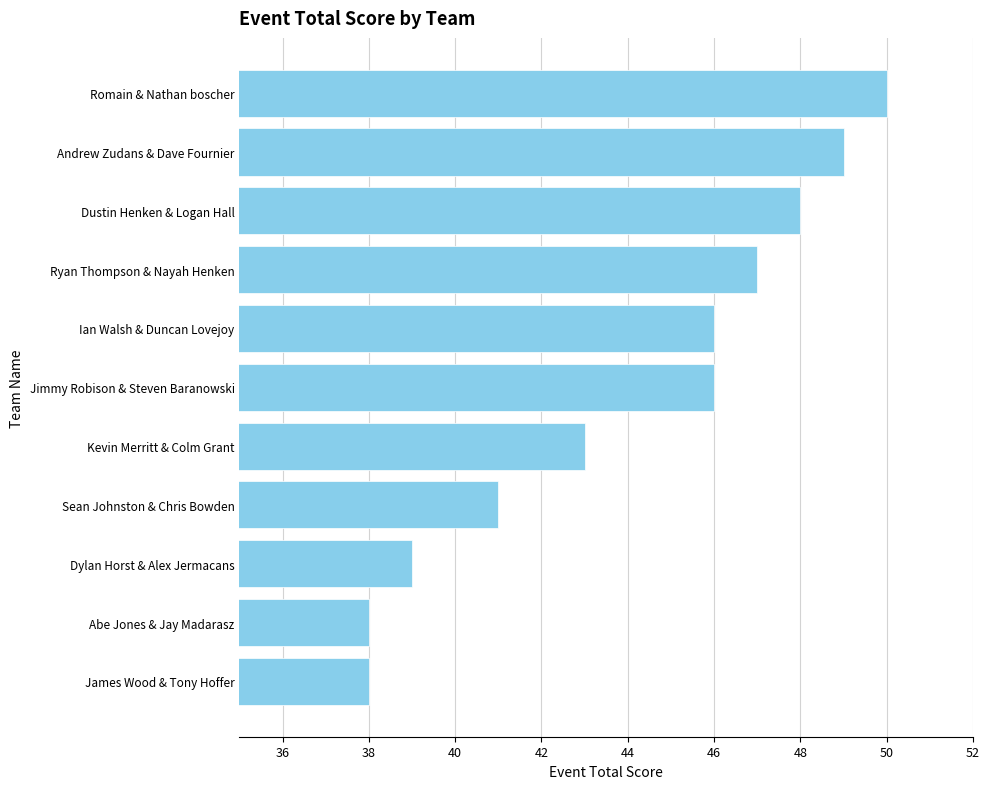

Which category has the highest value across all series?

Romain & Nathan boscher